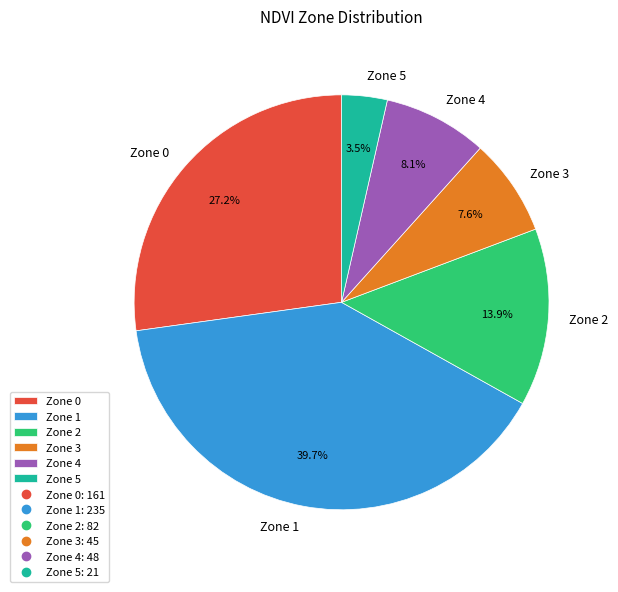

Rank the categories by value from lowest to highest.

Zone 5, Zone 3, Zone 4, Zone 2, Zone 0, Zone 1